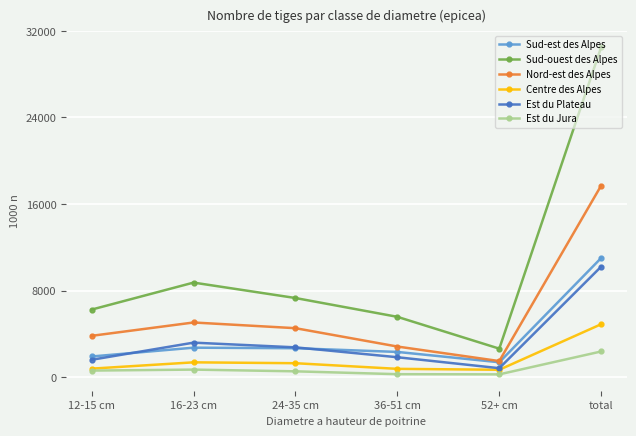

In Sud-ouest des Alpes, how many points are higher than both neighbors (excluding endpoints)?

1